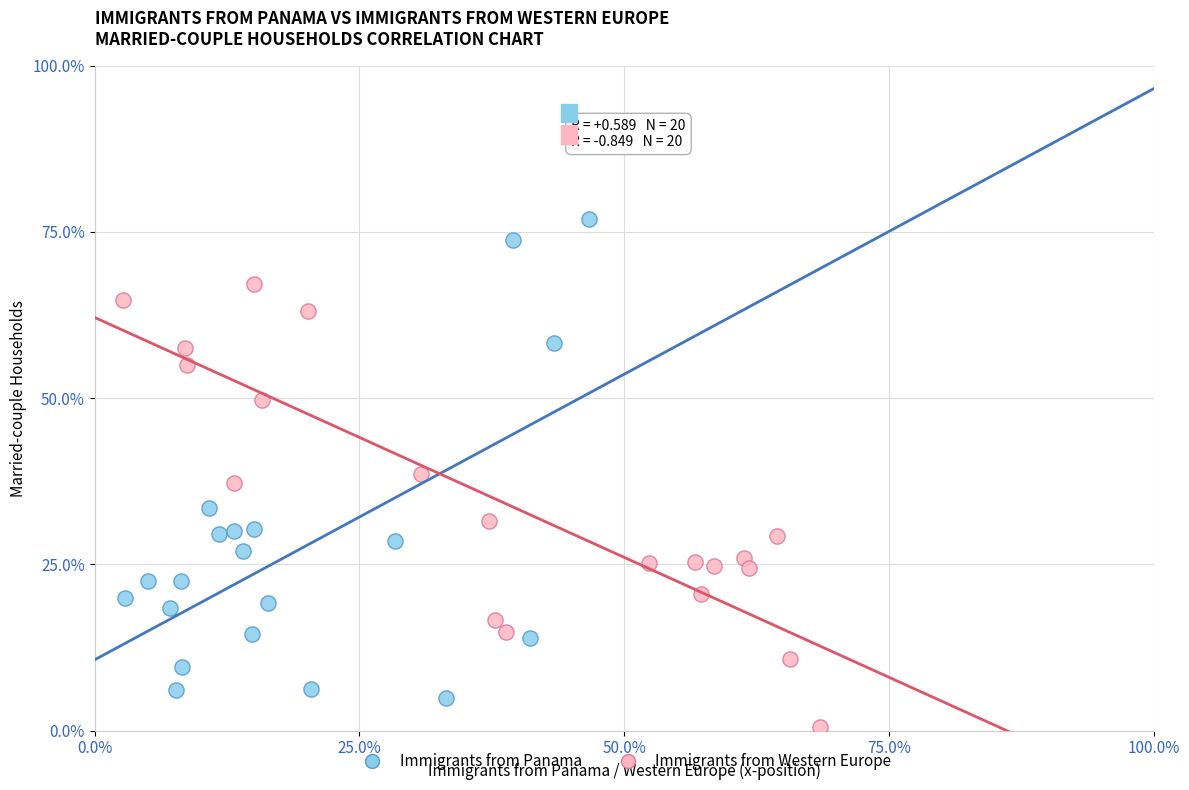

Which series reaches the minimum Y coordinate?

Immigrants from Western Europe